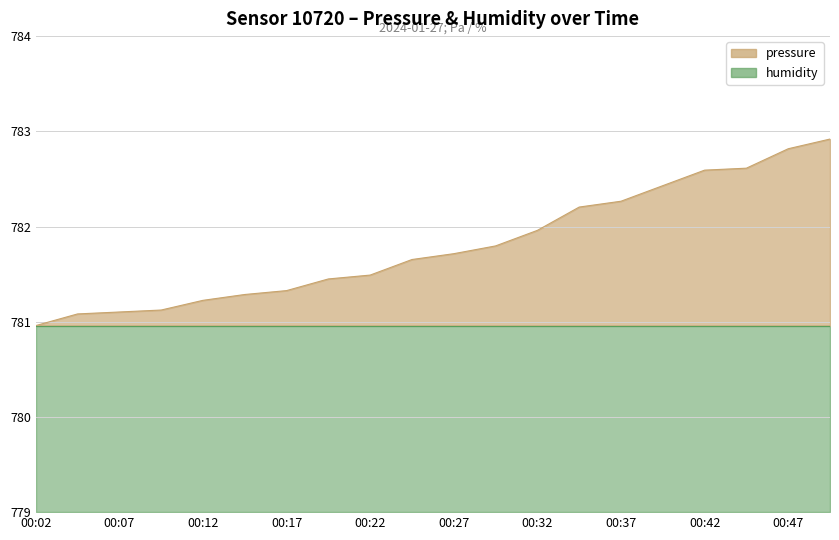

The value at 00:32 is 114.1. True or false?

False